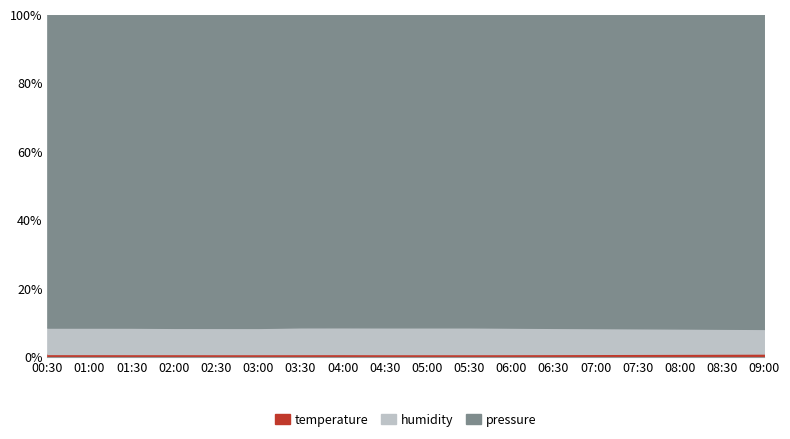

Which label corresponds to the largest value in the chart?

08:30